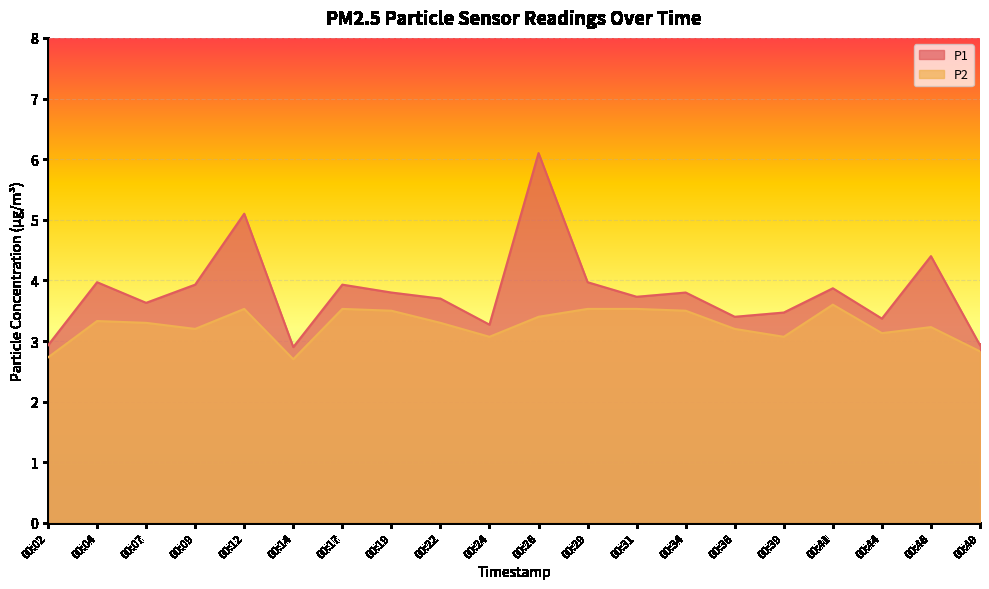

How many lines are shown in the chart?

2